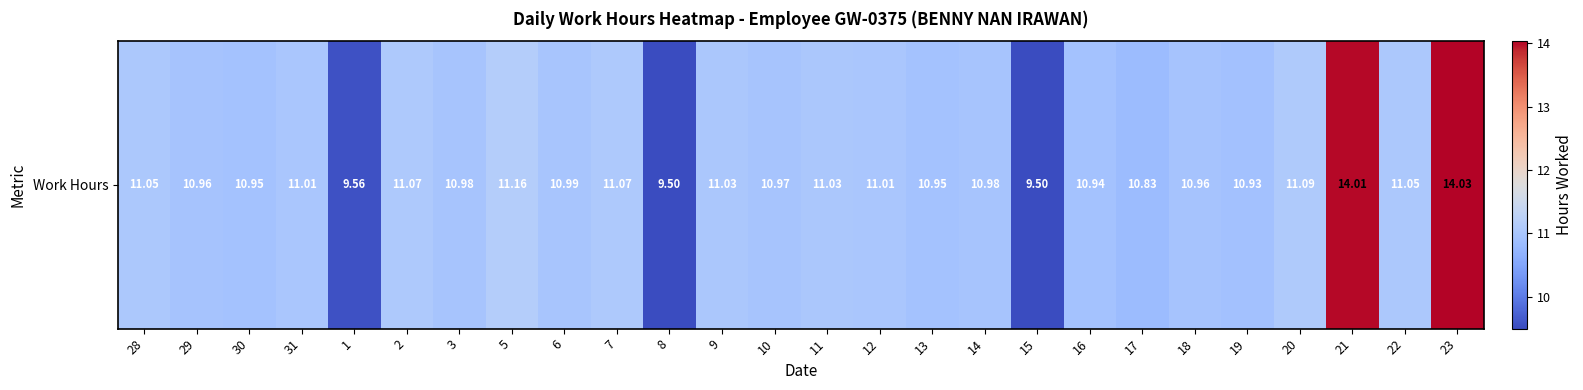

What is the greatest value displayed?

14.0